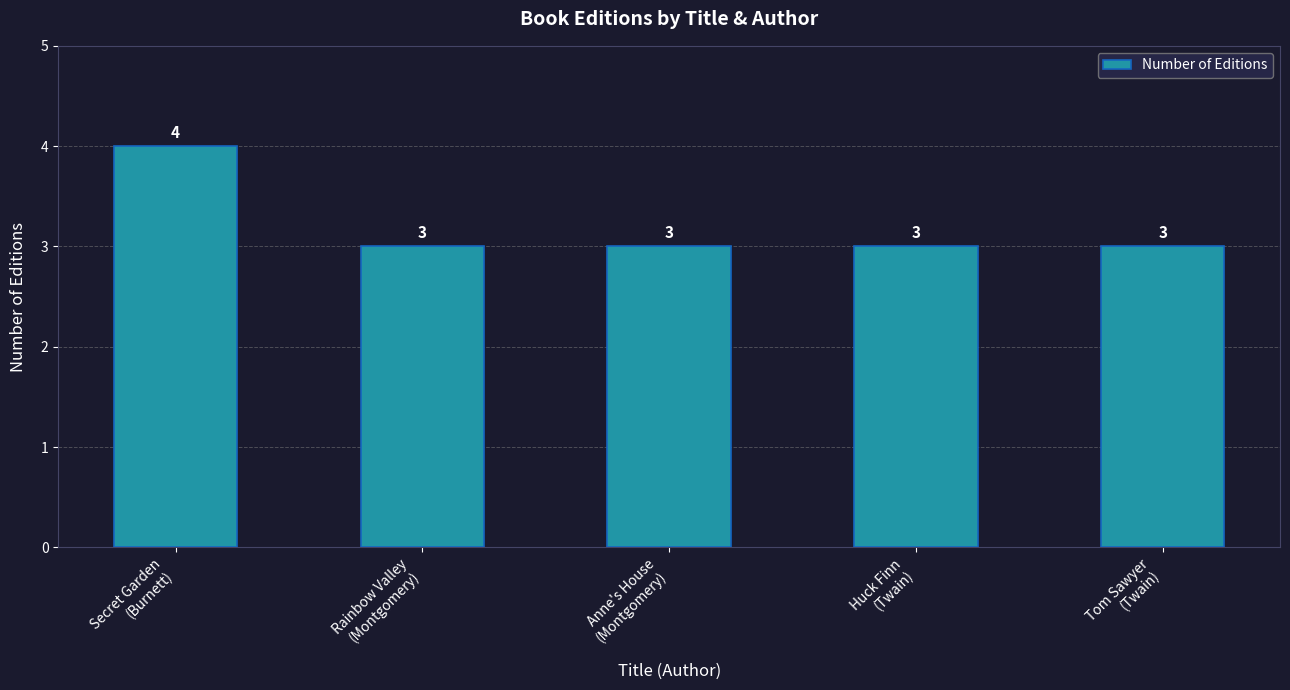

How many bars are there in total?

5